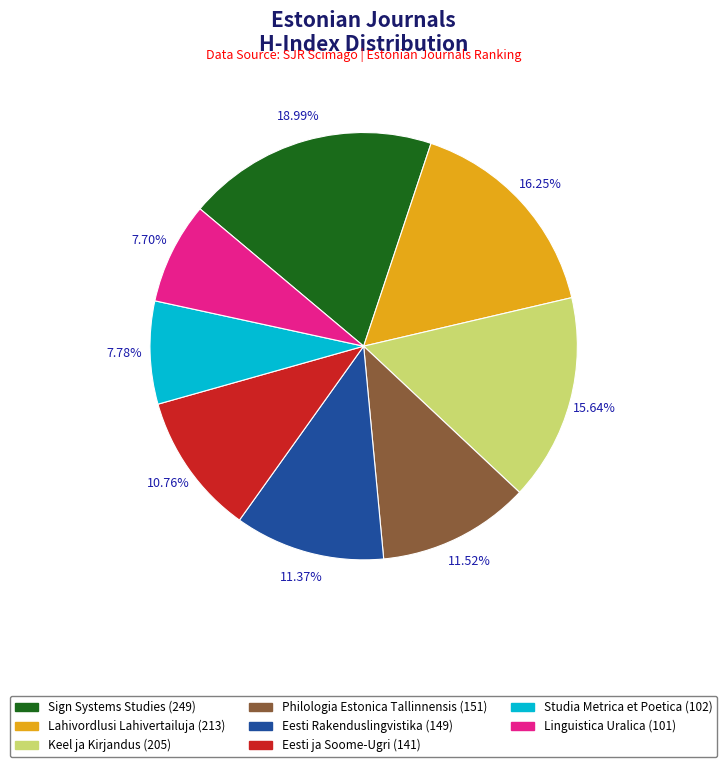

Is there a majority slice in this chart?

No